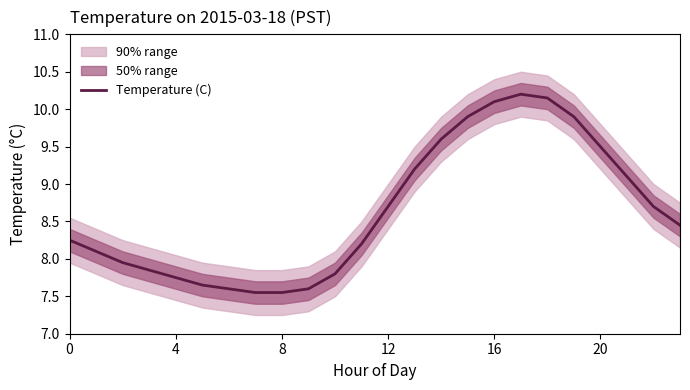

What is the label of the 8th point from the right?

16